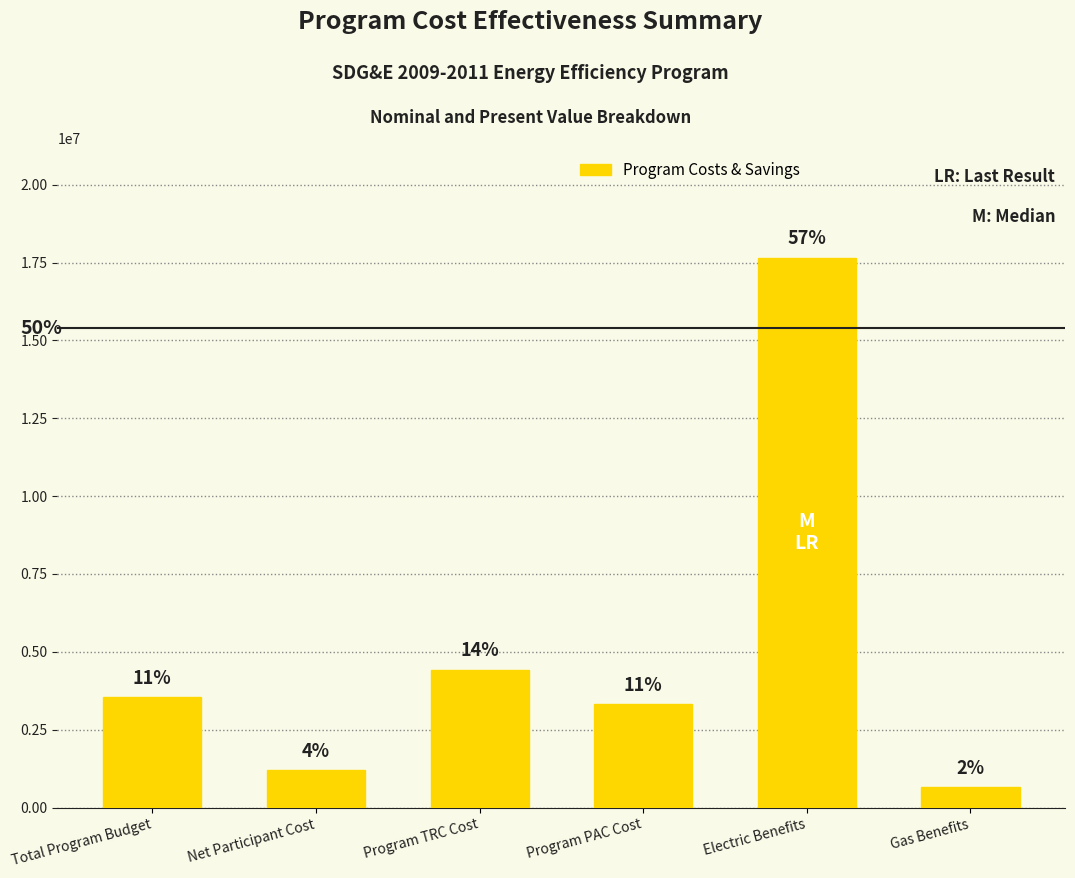

How many bars are there in total?

6